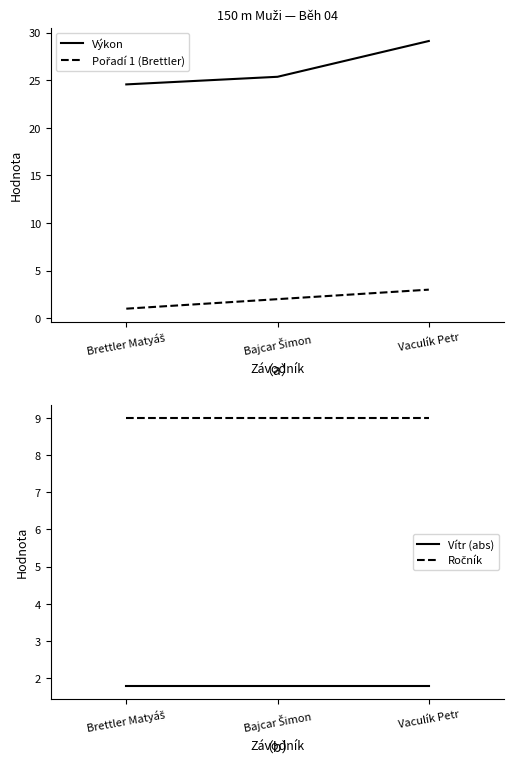

List the labels in order of Pořadí 1 (Brettler) value, smallest first.

Brettler Matyáš, Bajcar Šimon, Vaculík Petr